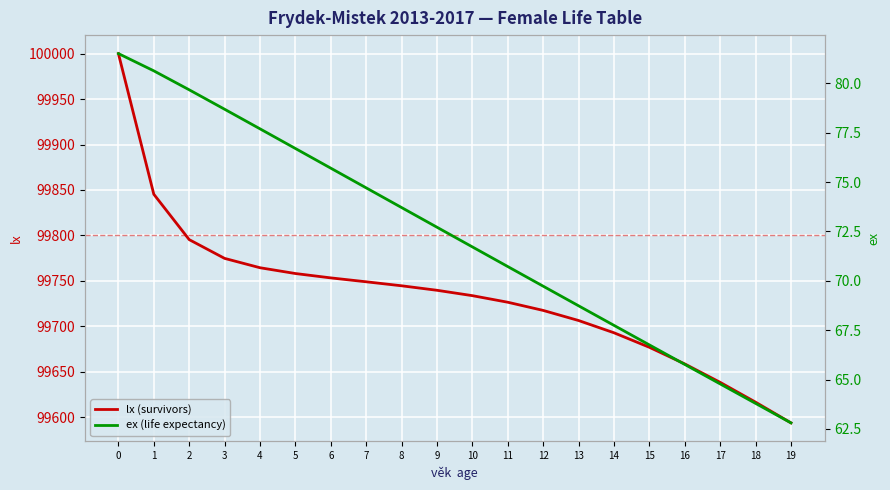

True or false: lx (survivors) and ex (life expectancy) intersect in this chart.

False